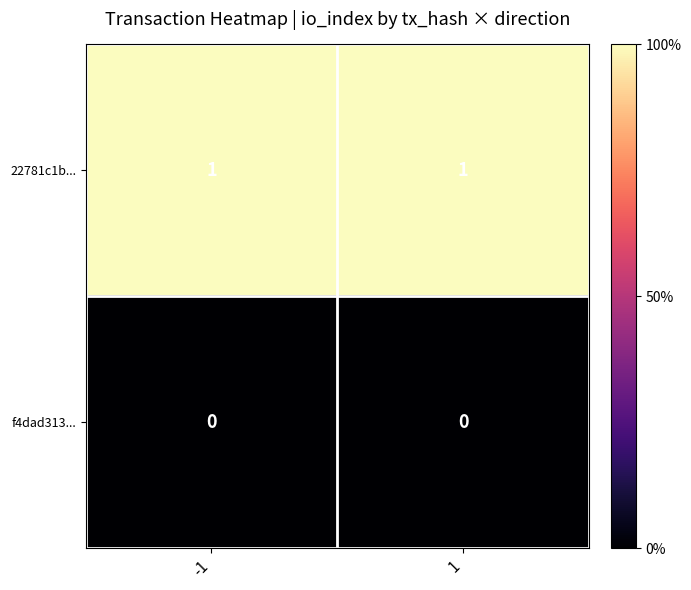

How many data points does each series have?

2